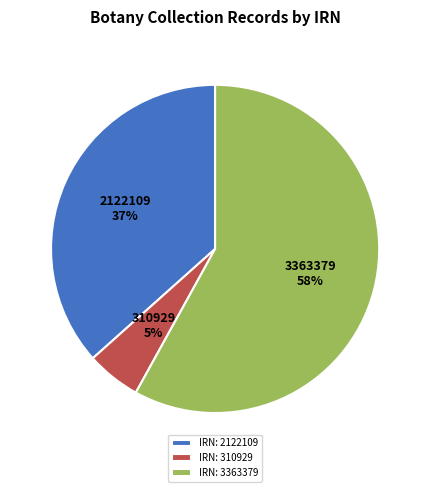

To the nearest percent, what percentage of the pie is IRN: 310929?

5%